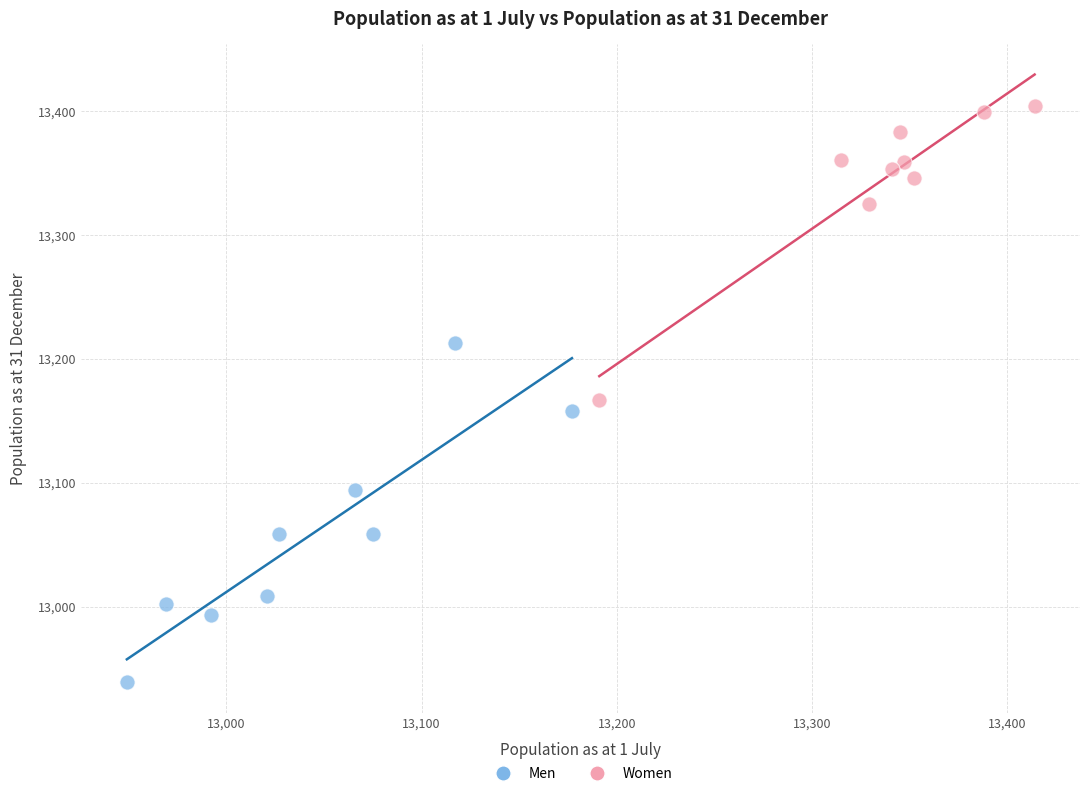

Which series reaches the minimum Y coordinate?

Men